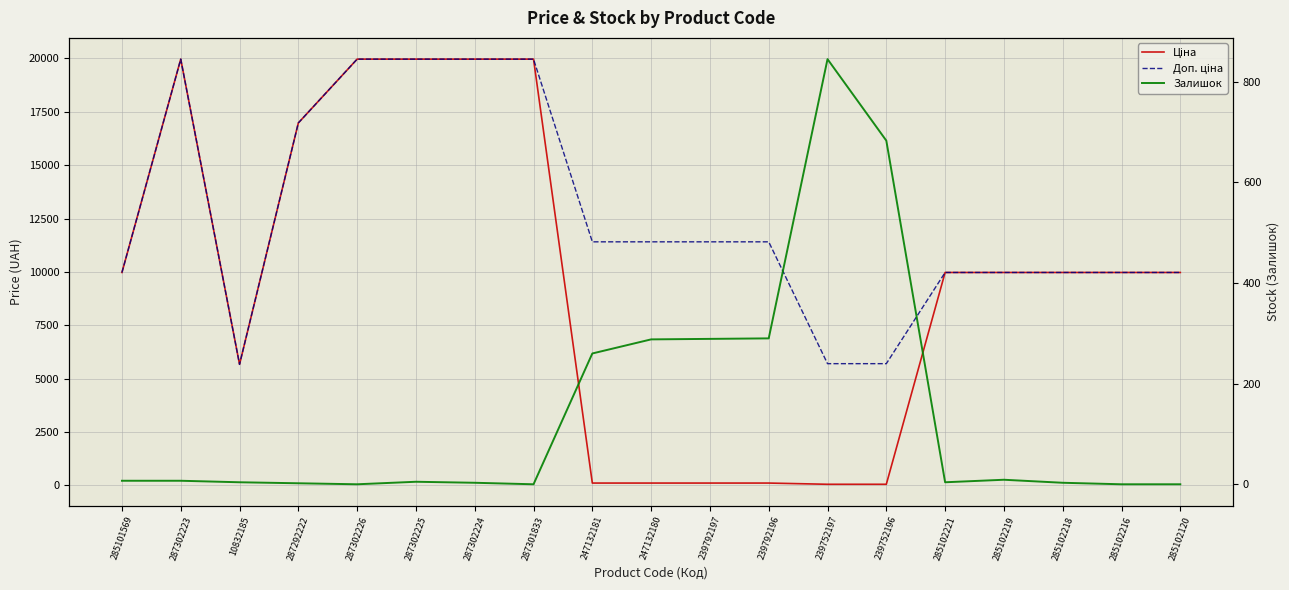

What are all the series names shown in the legend?

Ціна, Доп. ціна, Залишок